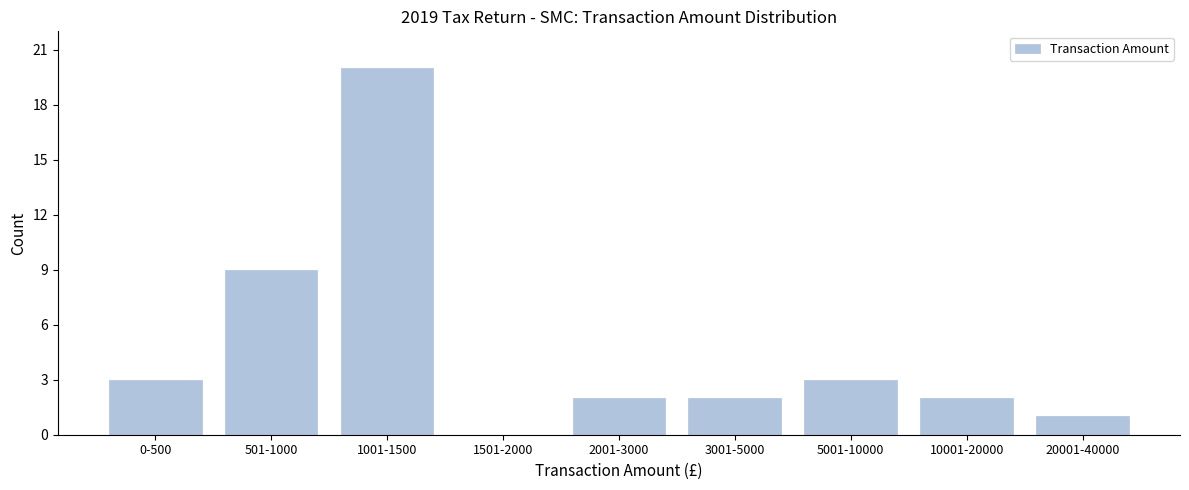

Reading left to right, extract all data points from this chart.

0-500=3	501-1000=9	1001-1500=20	1501-2000=0	2001-3000=2	3001-5000=2	5001-10000=3	10001-20000=2	20001-40000=1